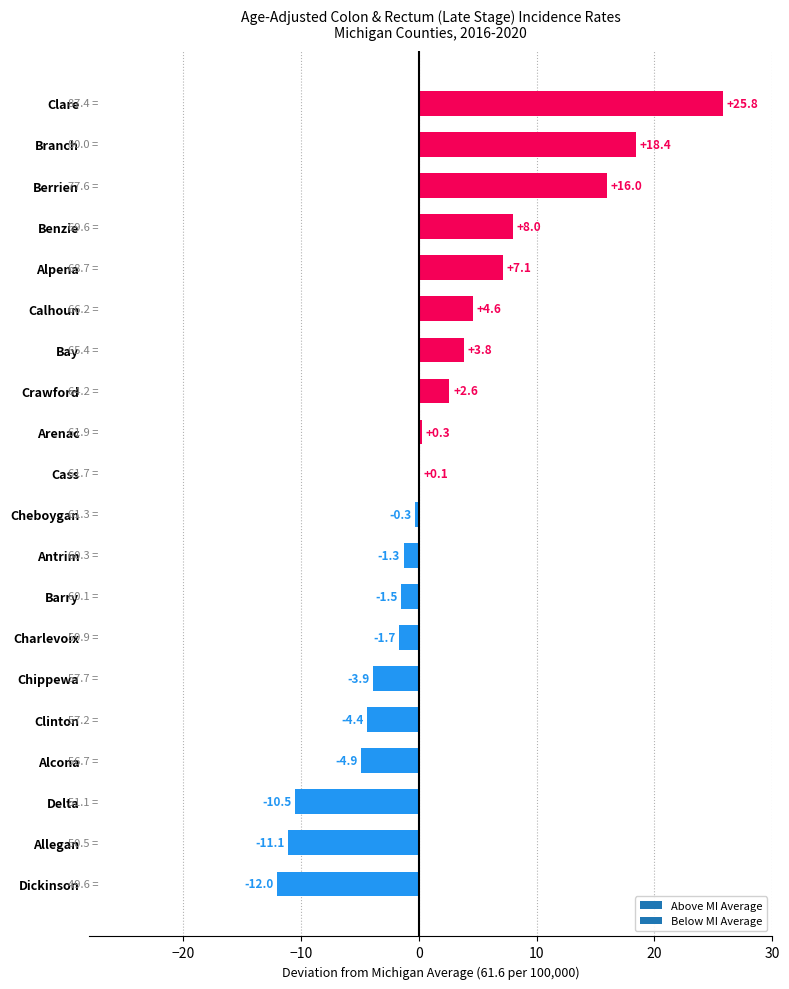

Which has a higher value, Chippewa or Clare?

Clare